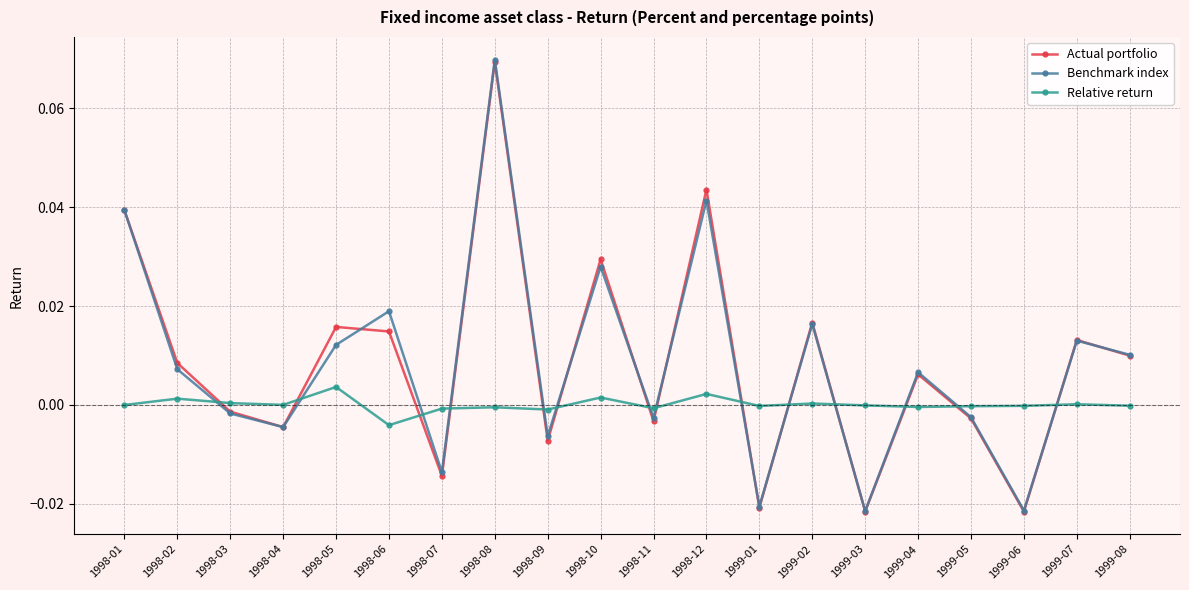

How many data points in Actual portfolio are above 0?

11